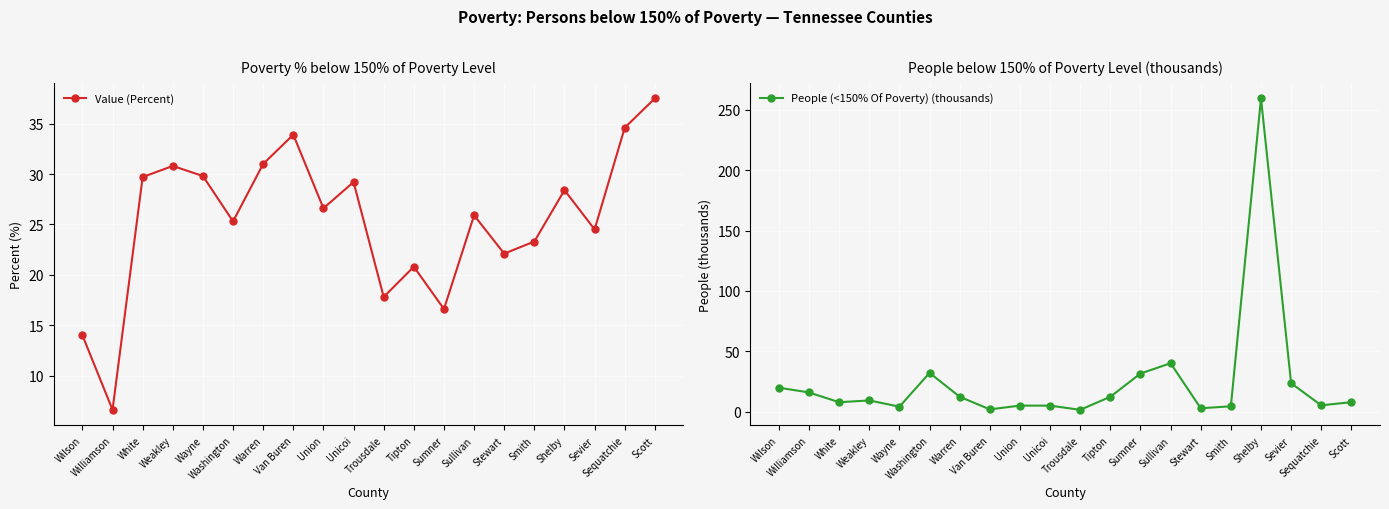

After their last crossing, which series has the higher values: People (<150% Of Poverty) (thousands) or Value (Percent)?

Value (Percent)